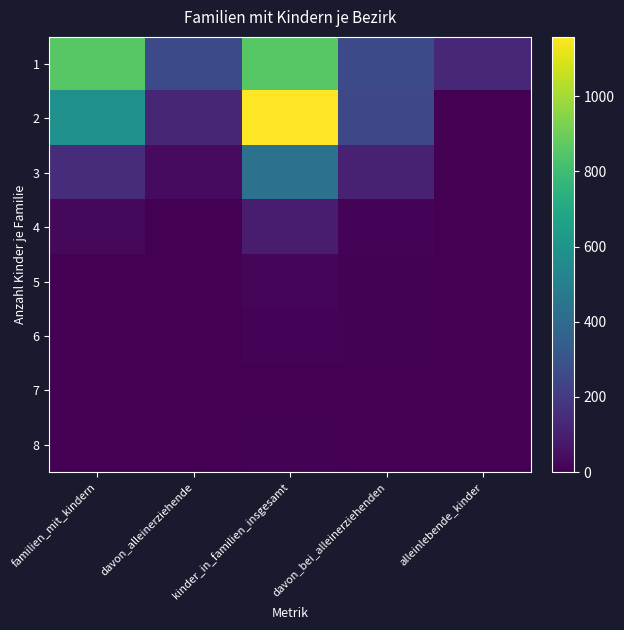

What is the total value across all series at alleinlebende_kinder?

135